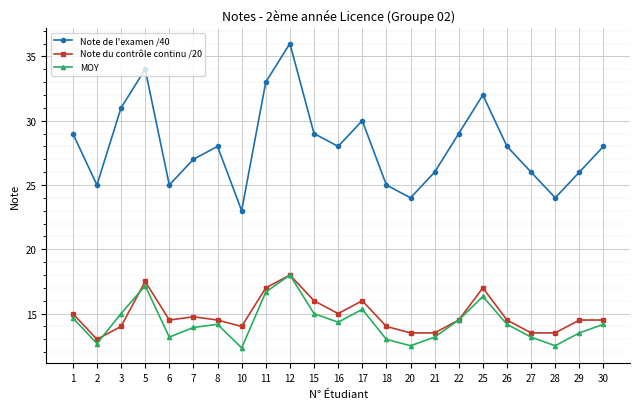

True or false: MOY and Note de l'examen /40 intersect in this chart.

False